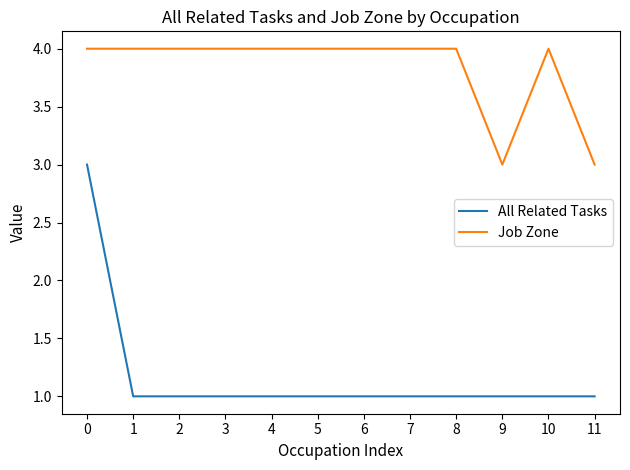

Which series has the largest range (max minus min)?

All Related Tasks